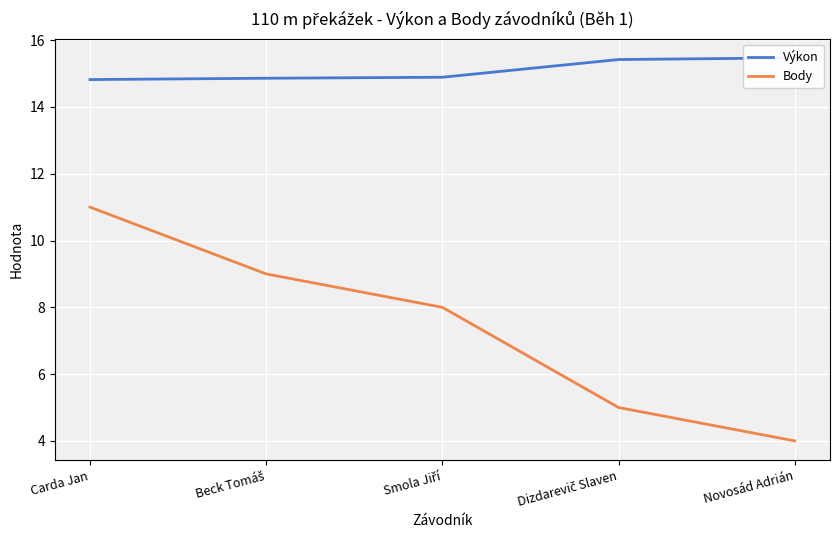

At which category is the sum across all series the highest?

Carda Jan